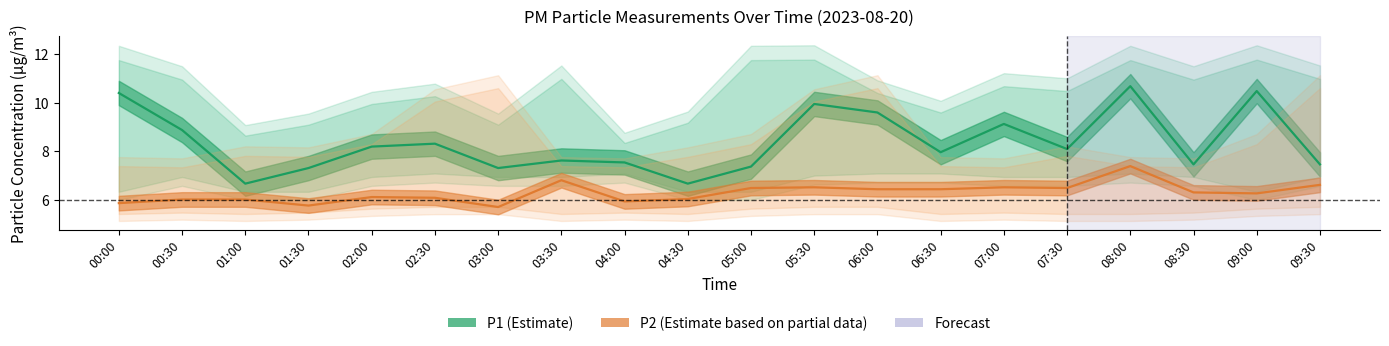

Reading right to left, what are all the values shown in this chart?

P1: 7.5	10.5	7.5	10.7	8.1	9.1	8.0	9.6	9.9	7.4	6.7	7.5	7.6	7.3	8.3	8.2	7.3	6.7	8.9	10.4
P2: 6.6	6.3	6.3	7.4	6.5	6.5	6.5	6.5	6.5	6.5	6.0	6.0	6.8	5.7	6.1	6.1	5.8	6.0	6.0	5.9